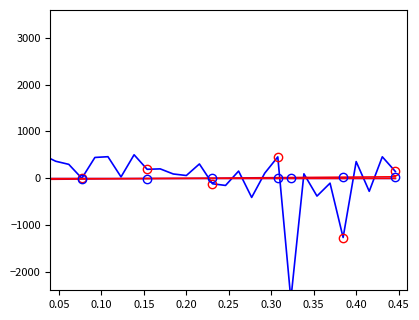

How many distinct data groups are displayed?

4